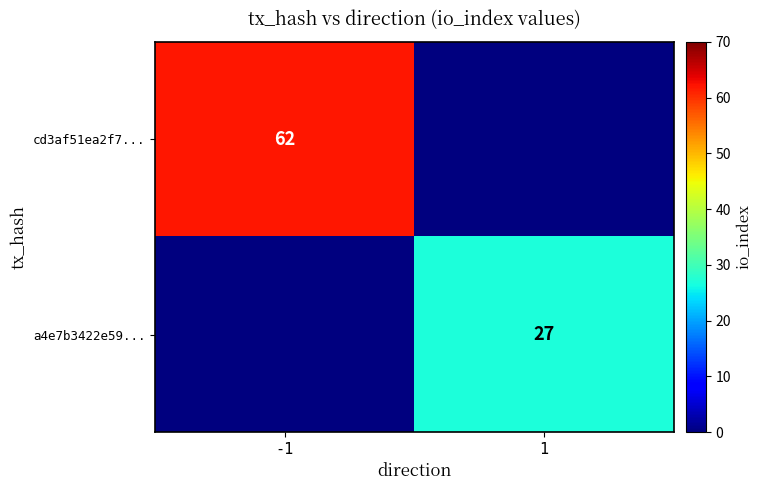

The cd3af51ea2f7... series shows 62 at -1. True or false?

True